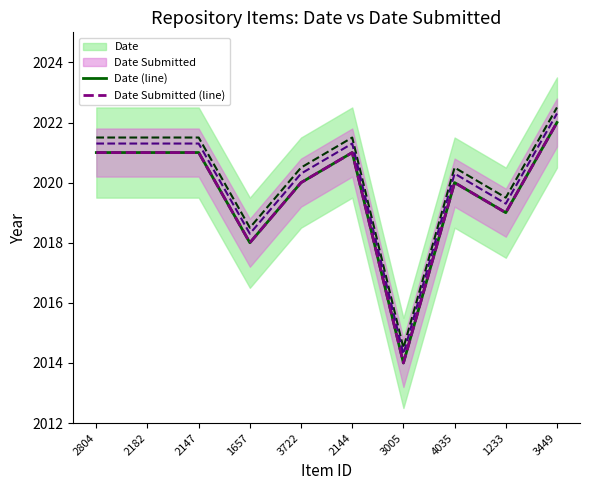

How many Date (line) values are between 2019 and 2021?

7